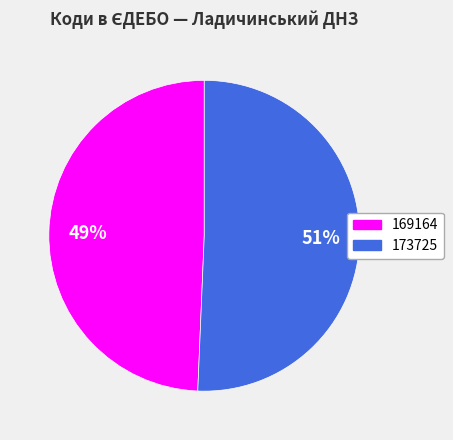

To the nearest percent, what is the average slice percentage?

50%